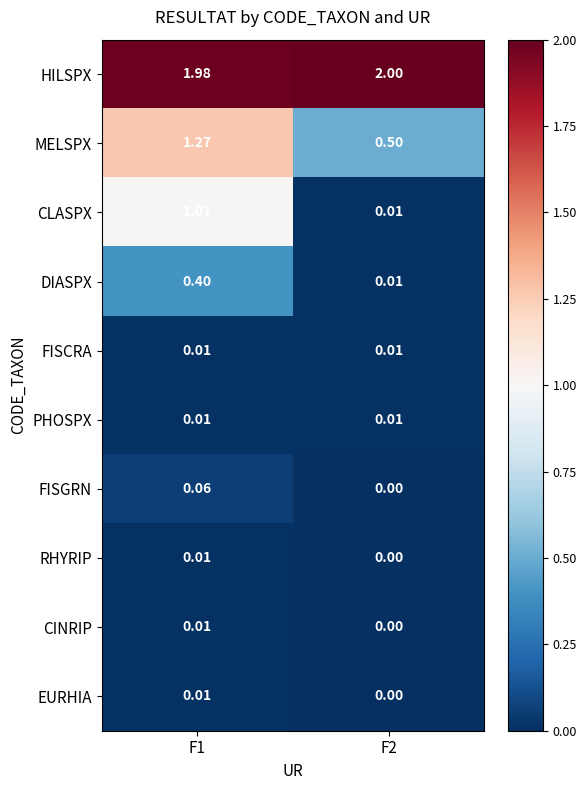

Which series has the largest total across all categories?

HILSPX